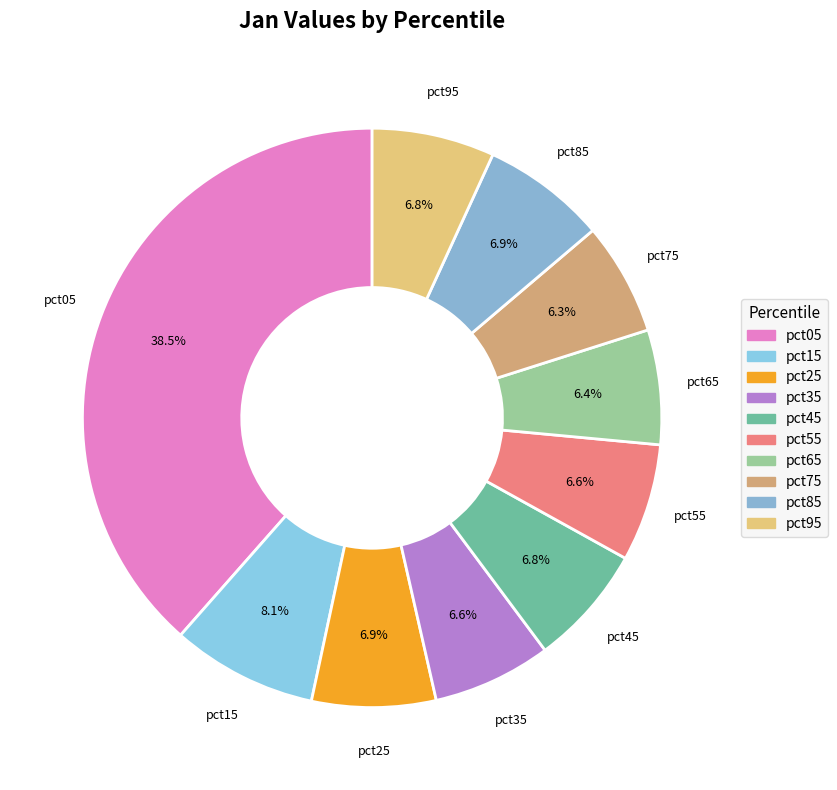

To the nearest percent, what percentage of the pie is pct65?

6%